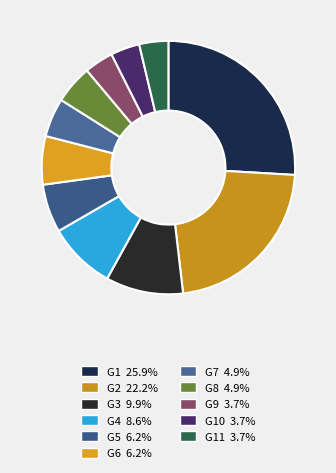

Count the number of slices in the pie.

11